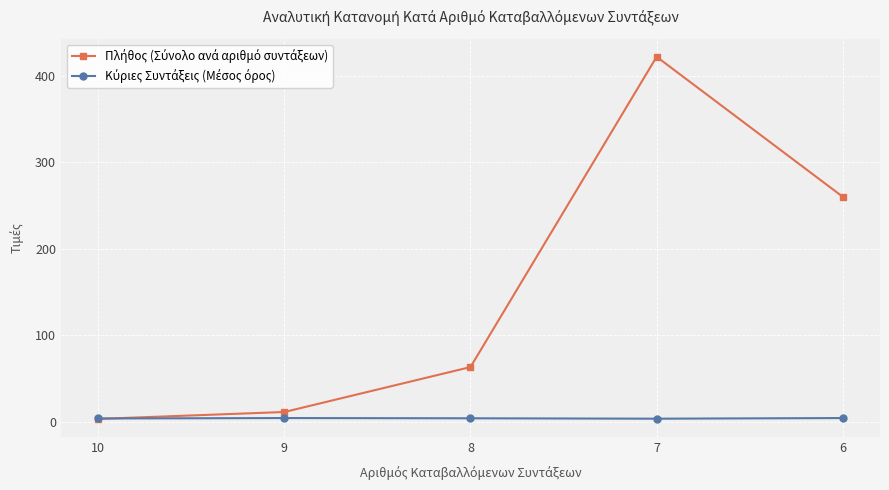

Count the number of categories in the chart.

5